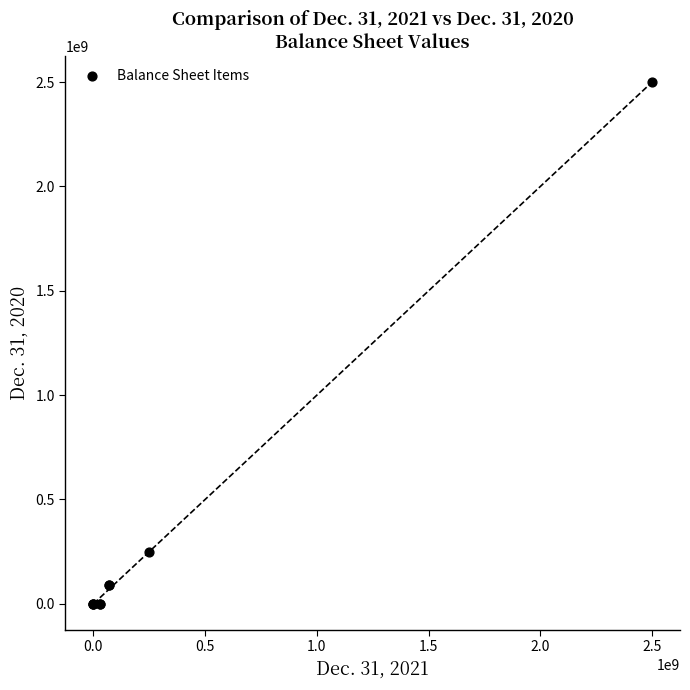

What Y value in the scatter plot is closest to 1250000000?

250000000.0